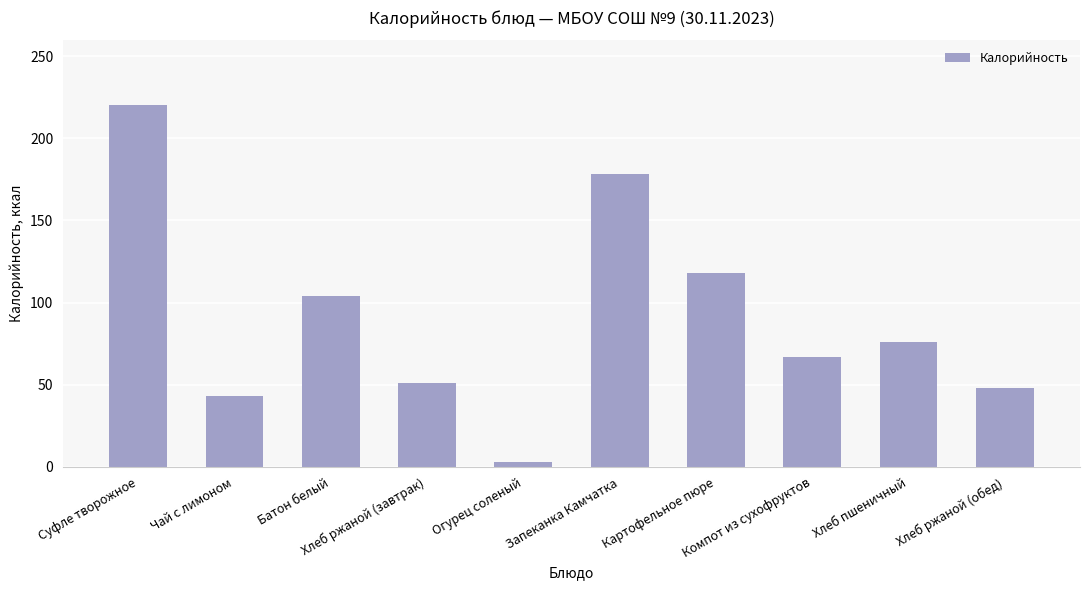

What is the average value?

91